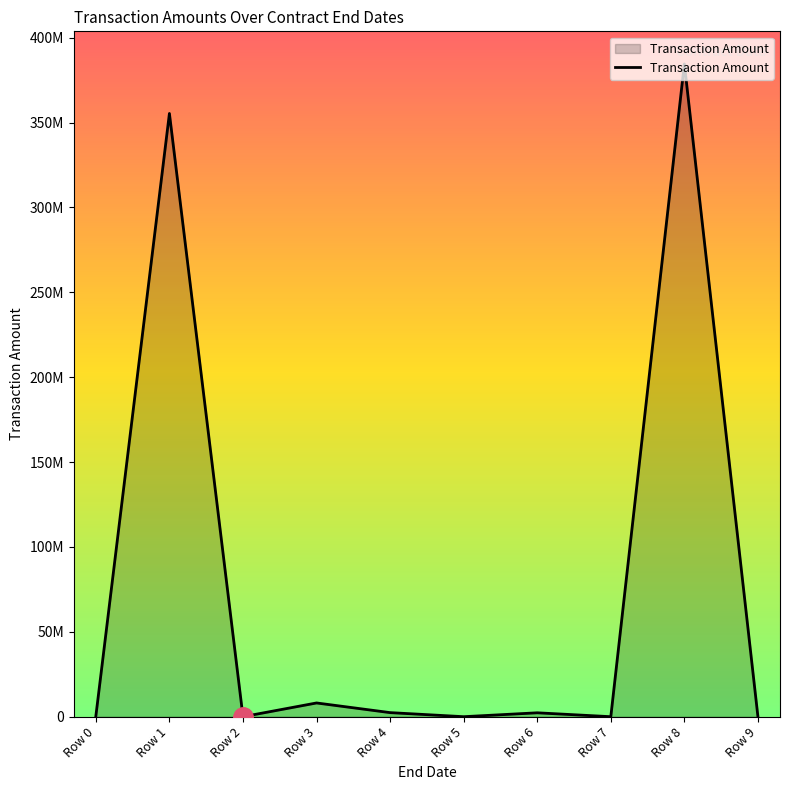

The value at Row 7 is -174681573.0. True or false?

False